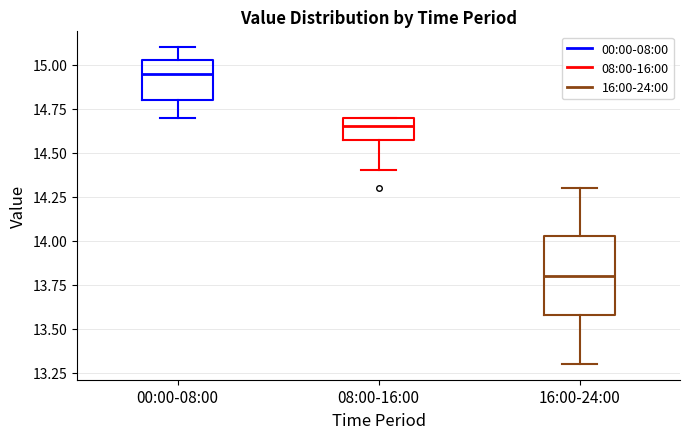

Reading left to right, read every box against the y-axis: the position of its median line, the range the box covers, and the ends of its whiskers. The values are not printed on the chart, so give them approximately, as read against the axis.

00:00-08:00: median 14.95, box 14.80 to 15.05, whiskers 14.70 to 15.10
08:00-16:00: median 14.65, box 14.60 to 14.70, whiskers 14.40 to 14.70
16:00-24:00: median 13.80, box 13.60 to 14.05, whiskers 13.30 to 14.30